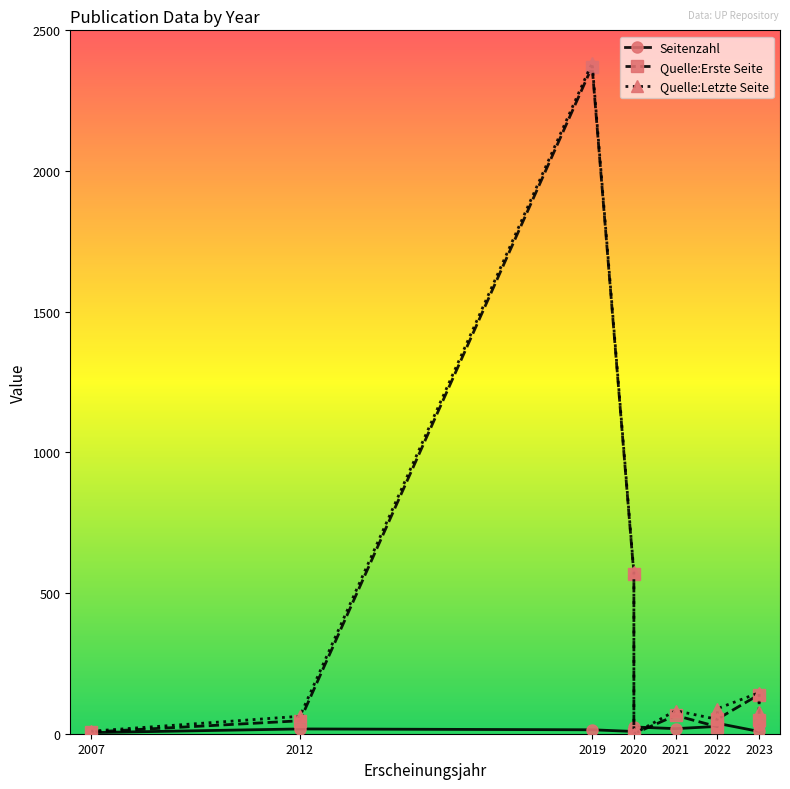

How many distinct data groups are displayed?

3